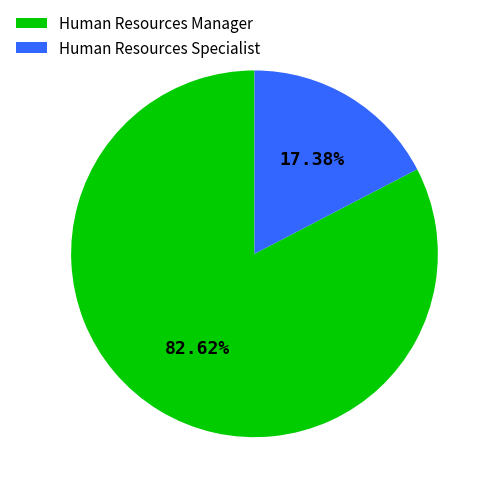

What is the largest slice in the pie chart?

Human Resources Manager